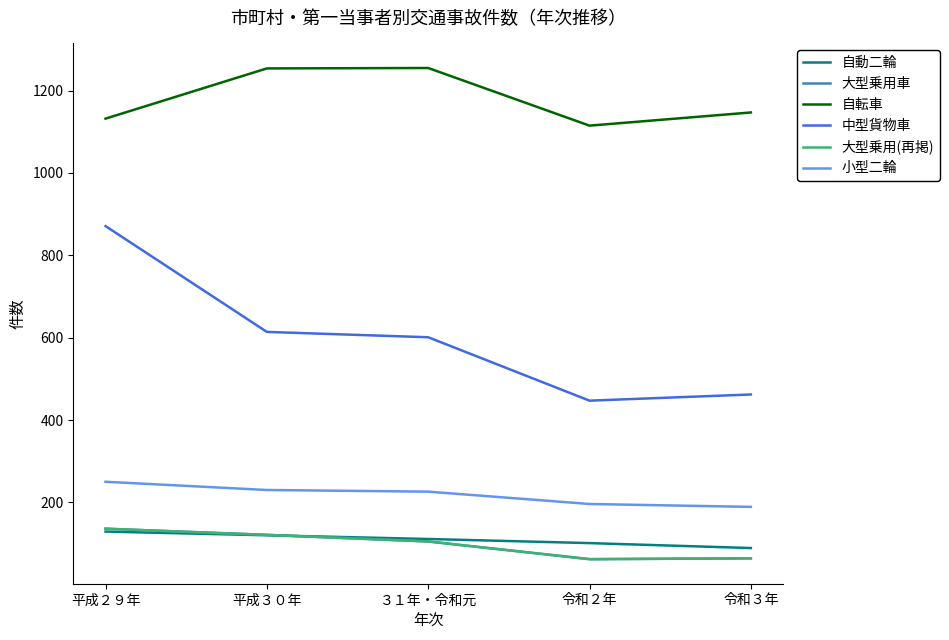

Which has a higher value, 令和３年 or ３１年・令和元?

３１年・令和元